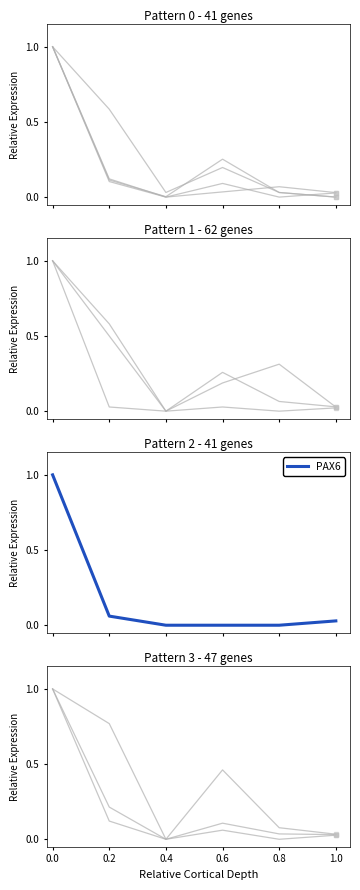

True or false: the data shows 0.0 at 0.4.

True